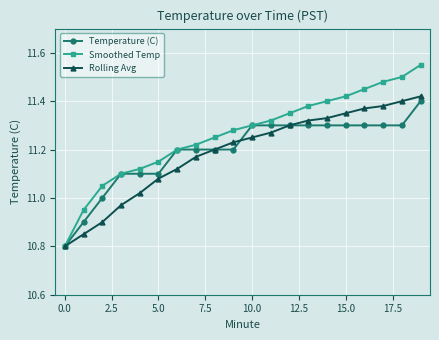

Which series has the largest total across all categories?

Smoothed Temp